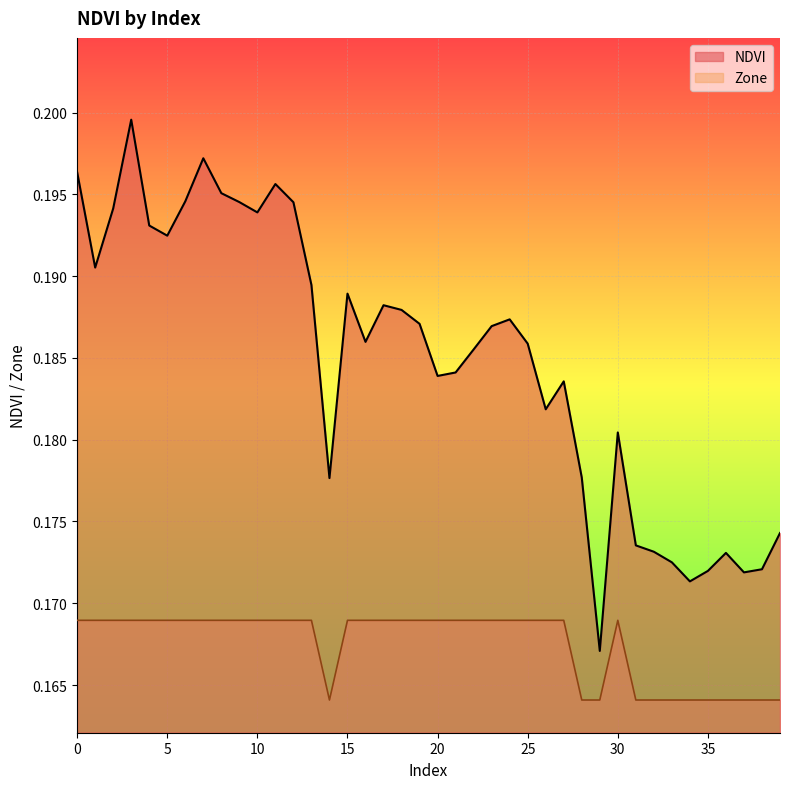

At which label is the value closest to 0?

29